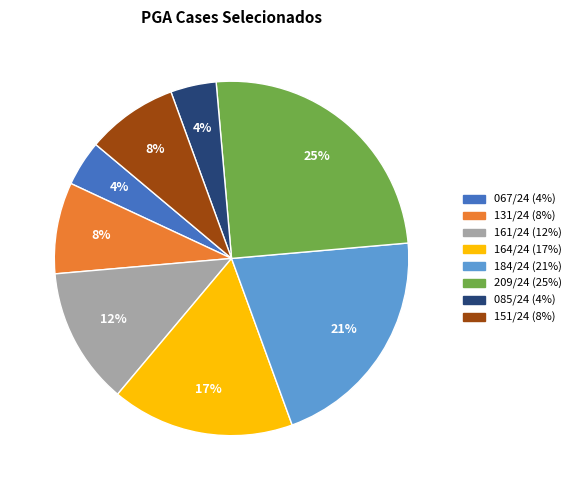

Is there a majority slice in this chart?

No